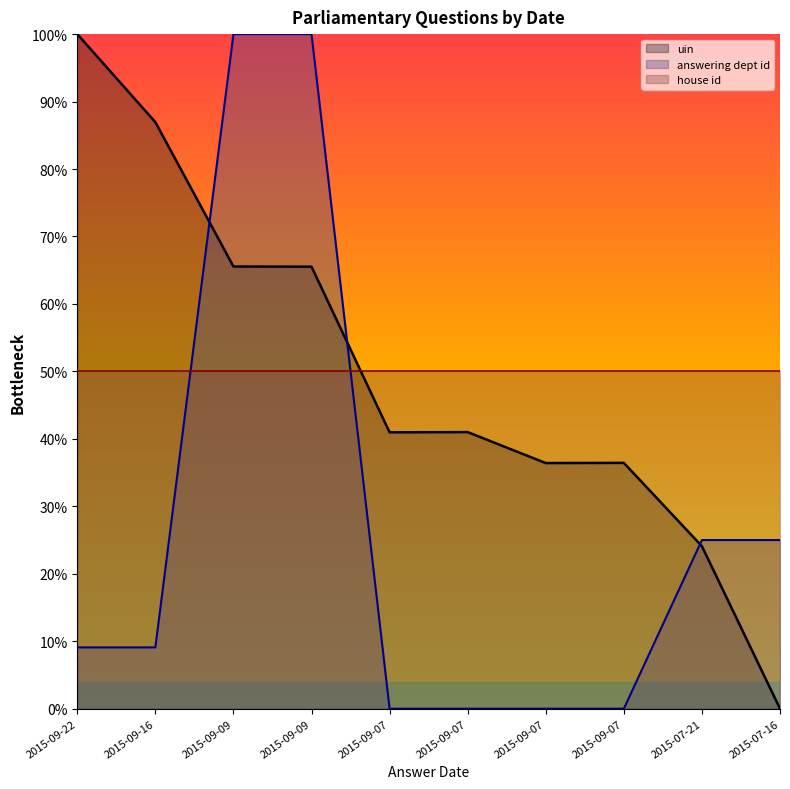

What is the difference between the second highest and second lowest values in the answering dept id series?

100.0